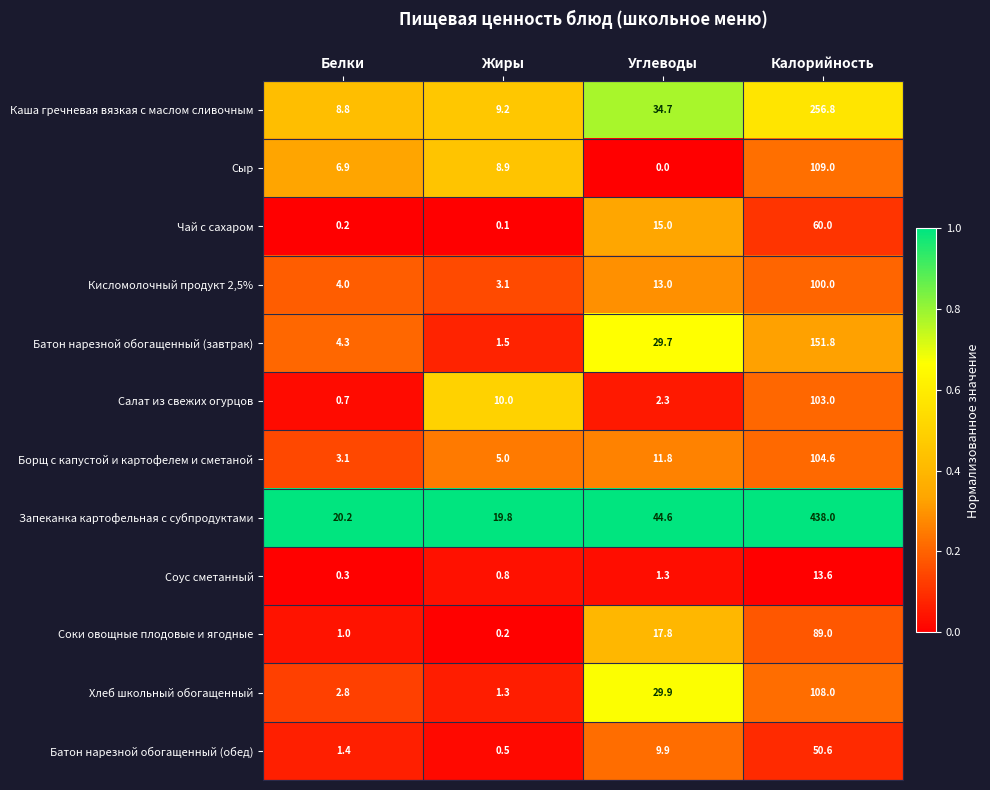

The value of Батон нарезной обогащенный (завтрак) at Углеводы is 9.8. True or false?

False